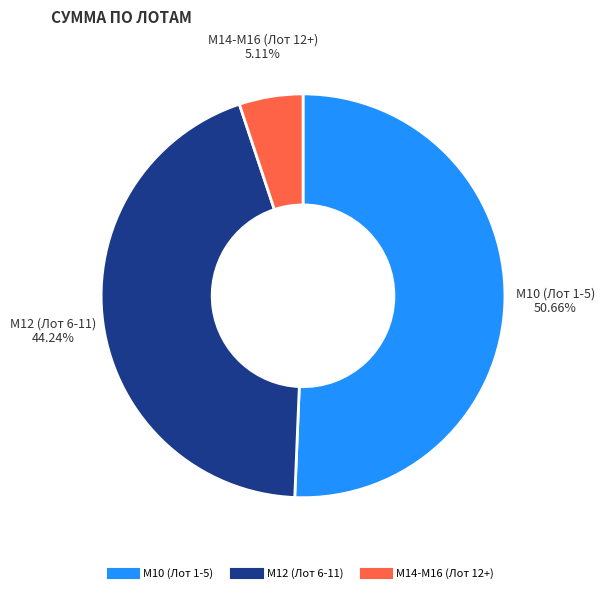

Is there a majority slice in this chart?

Yes